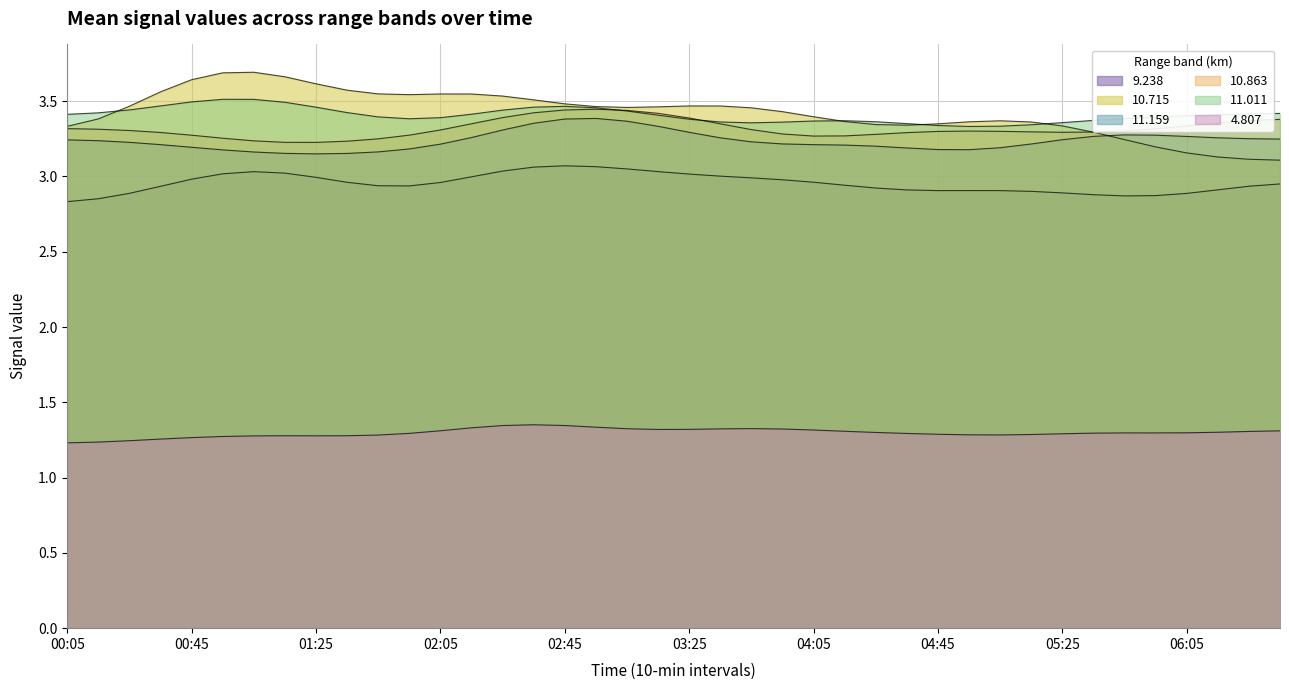

Count the number of data series in this chart.

6